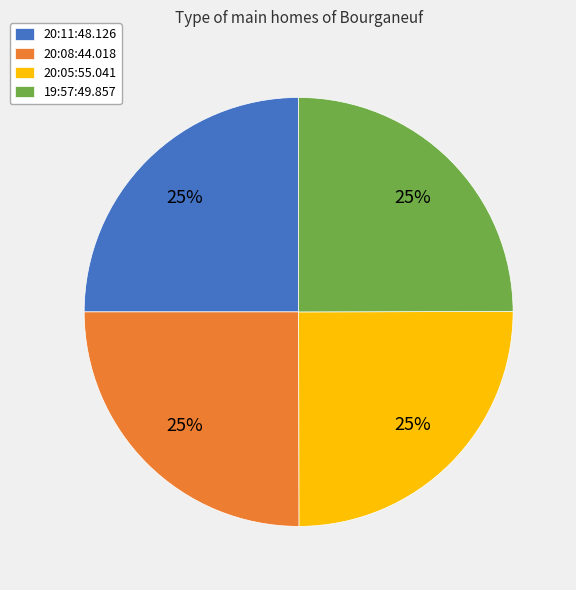

What is the ratio of the value at 20:08:44.018 to the value at 19:57:49.857?

1.0